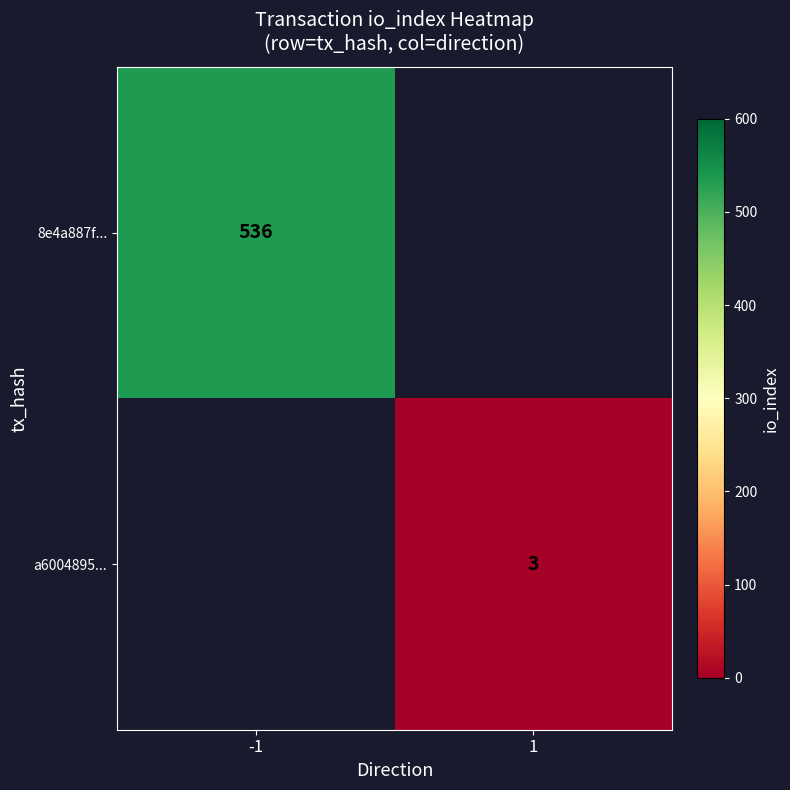

What is the smallest value displayed?

3.0